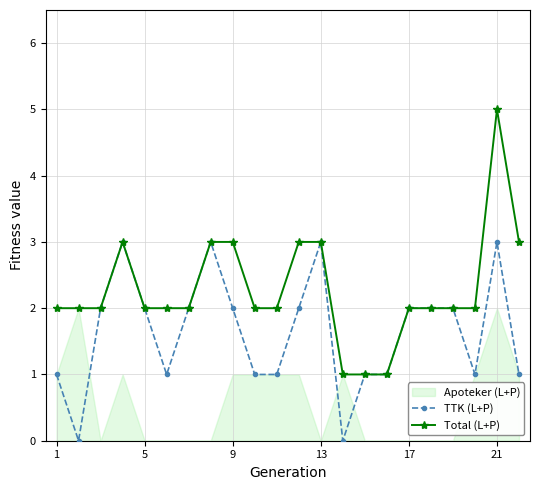

How many lines are shown in the chart?

2